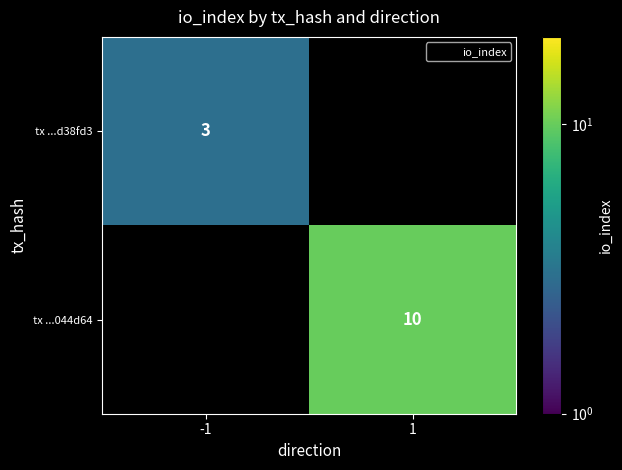

At which label does tx ...d38fd3 reach its minimum?

-1